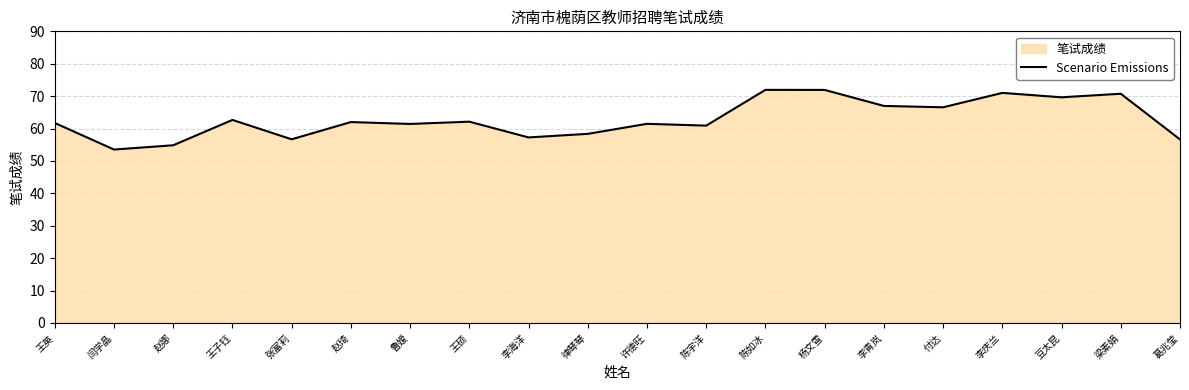

How many values are below 62?

10